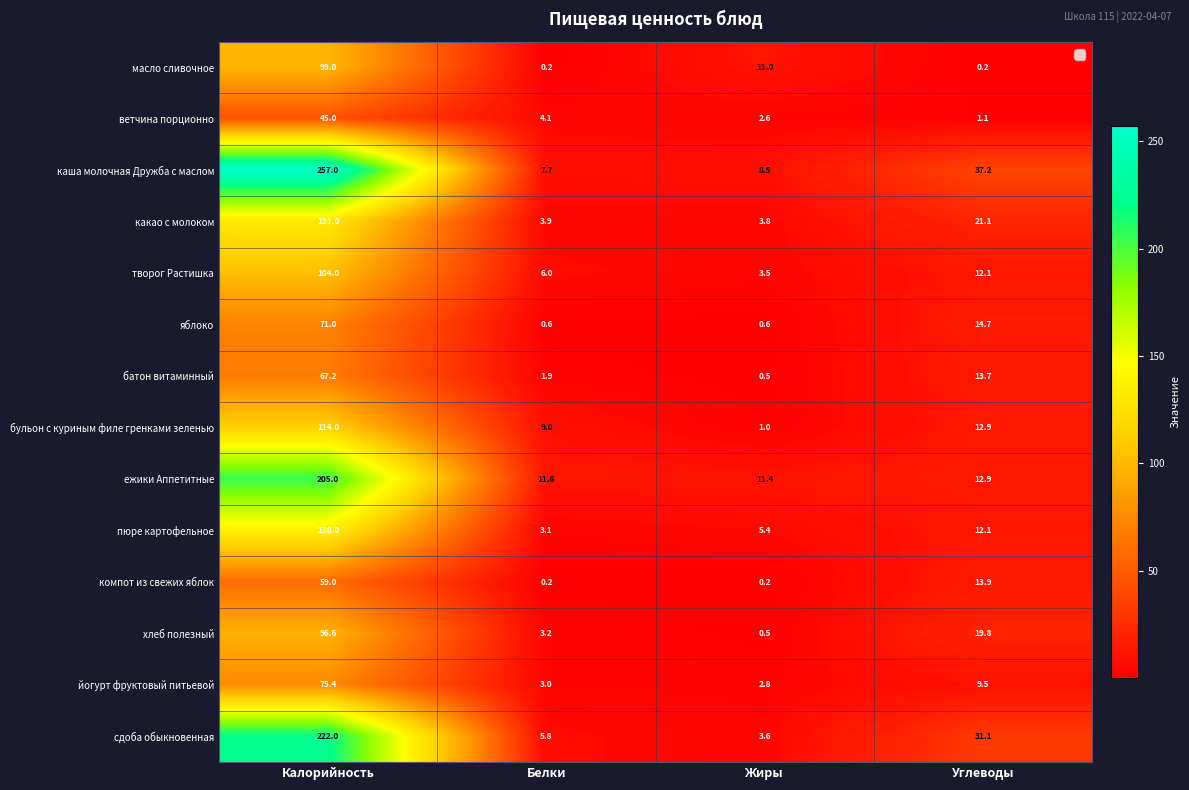

The батон витаминный series shows 43.9 at Калорийность. True or false?

False